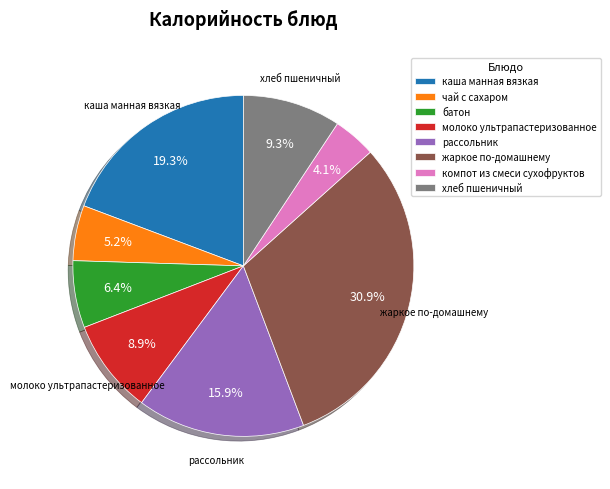

Which slice is the largest?

жаркое по-домашнему